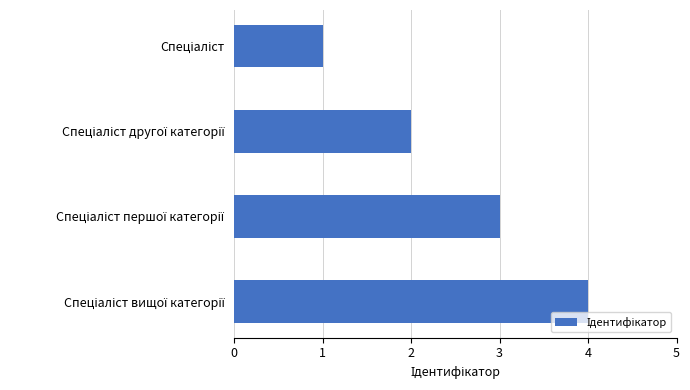

What is the sum of all values?

10